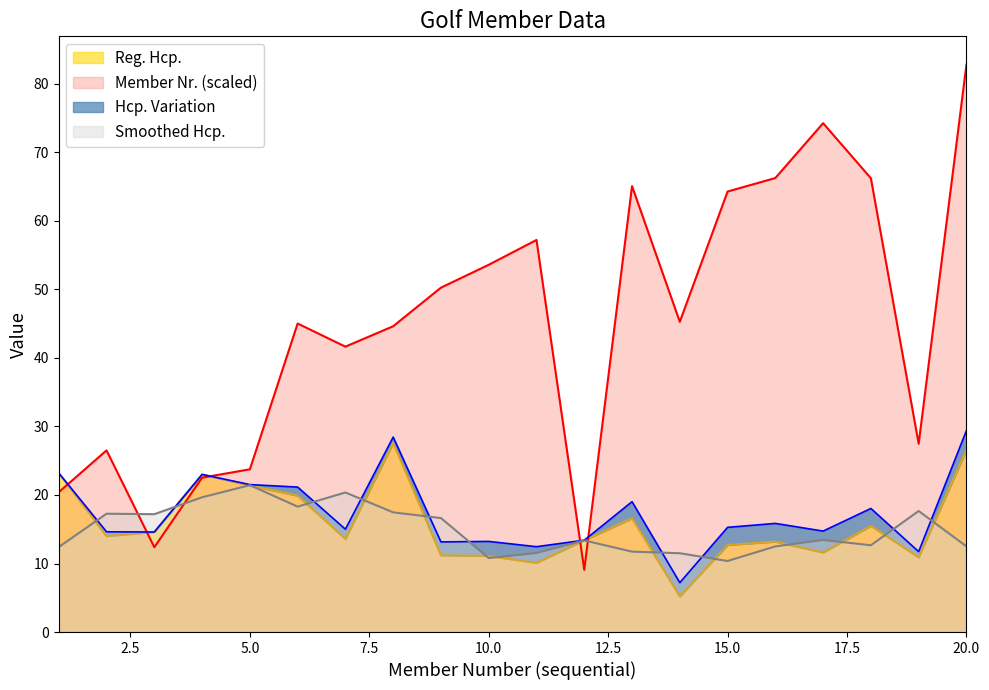

How many data points in Reg. Hcp. are less than 14?

10